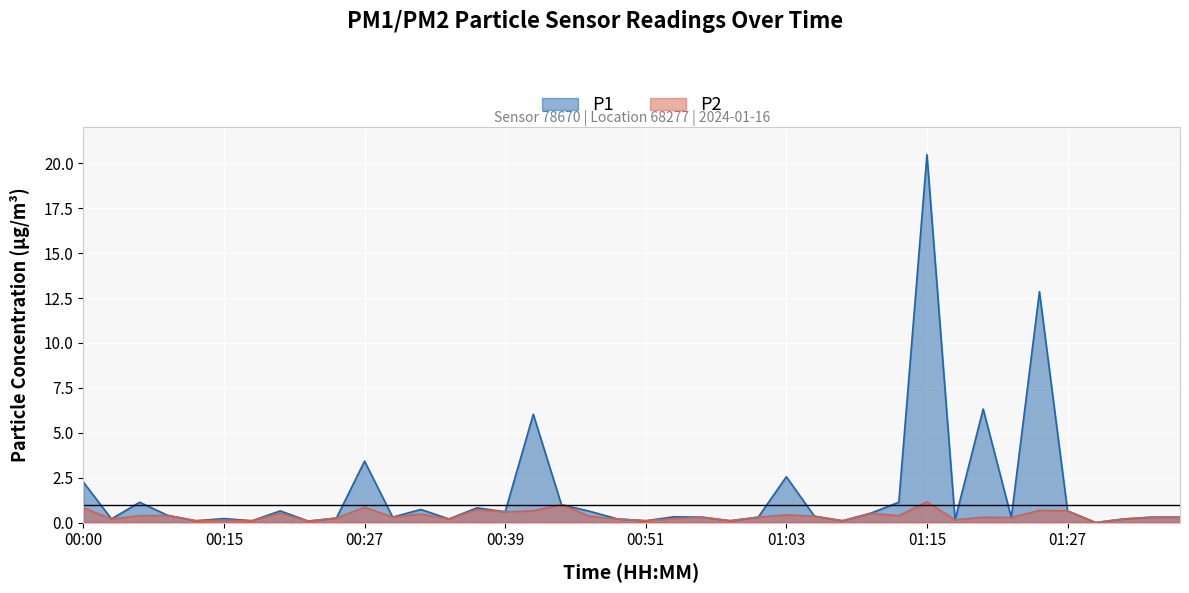

Rank the series by their maximum value, from lowest to highest.

P2, P1